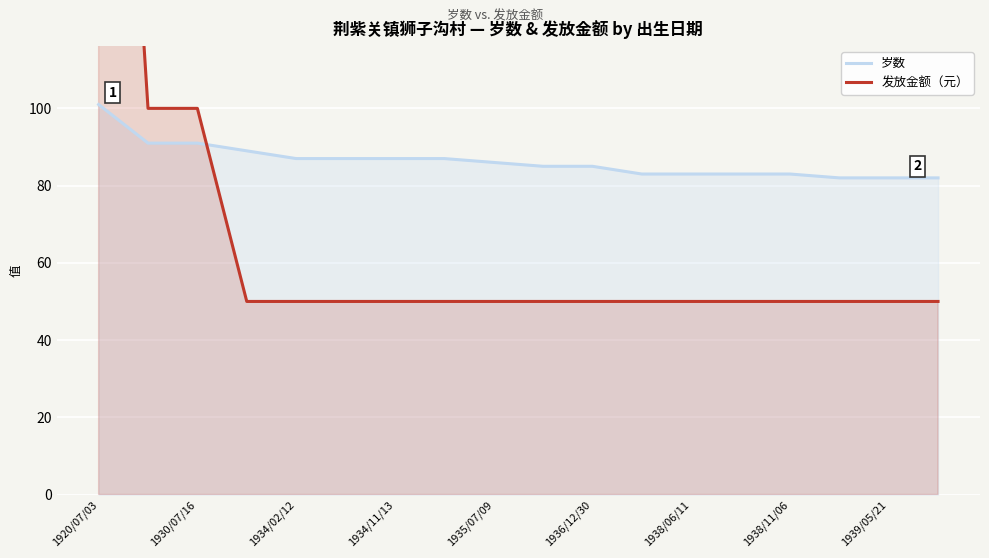

The 岁数 series shows 91 at 1930/07/16. True or false?

True